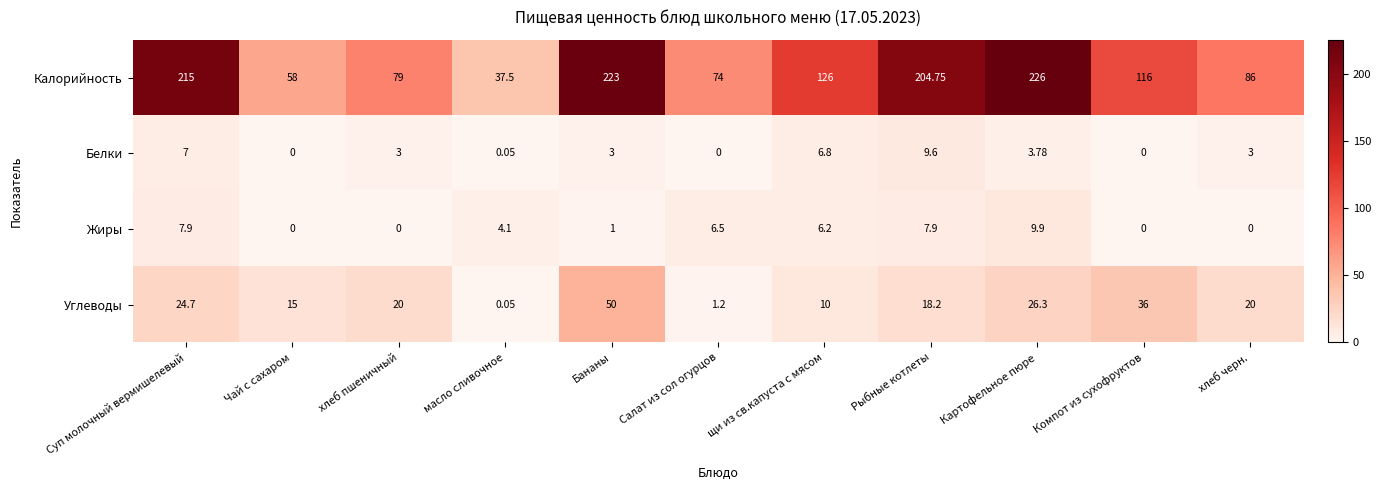

At which label does Углеводы reach its peak?

Бананы